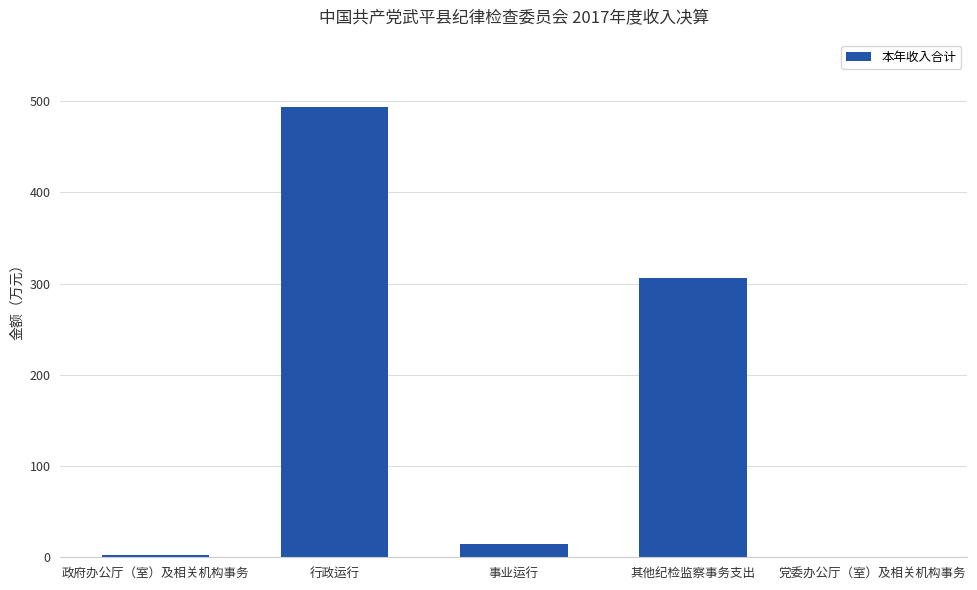

At which category does the chart reach its peak across all series?

行政运行